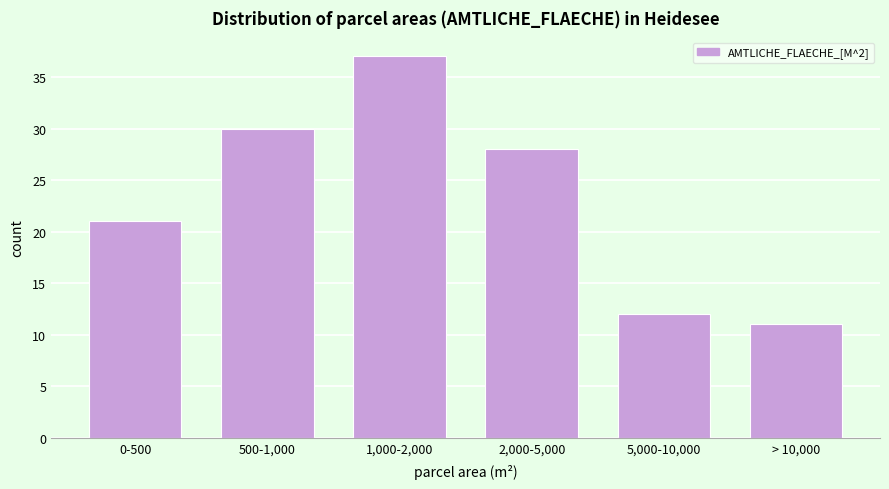

Reading left to right, list all the values displayed in this chart.

21	30	37	28	12	11